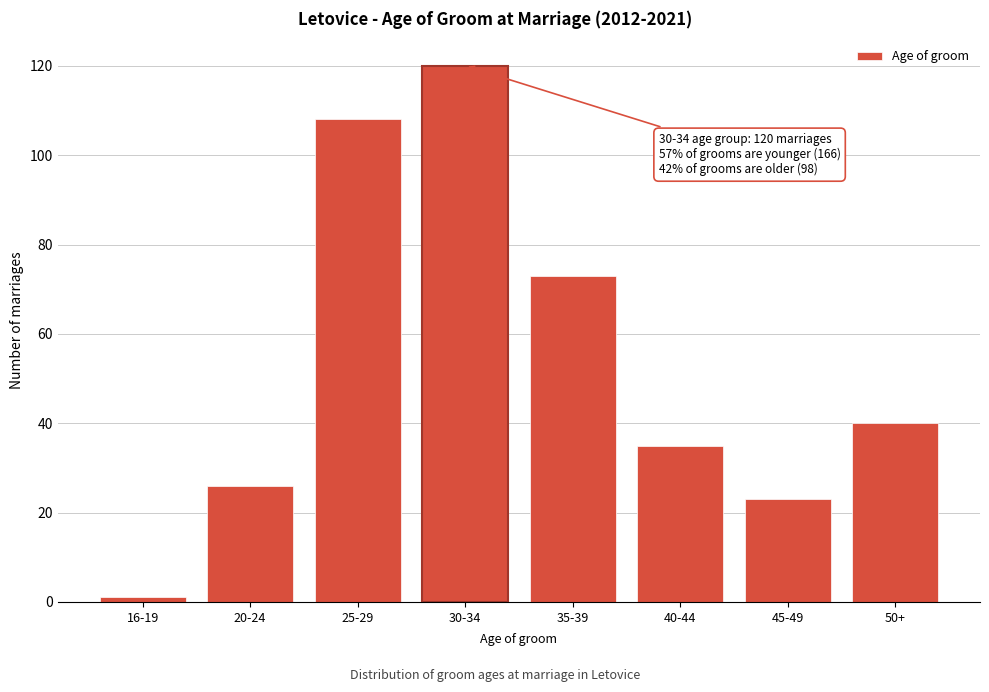

Reading right to left, transcribe all the data shown in this chart.

50+=40	45-49=23	40-44=35	35-39=73	30-34=120	25-29=108	20-24=26	16-19=1